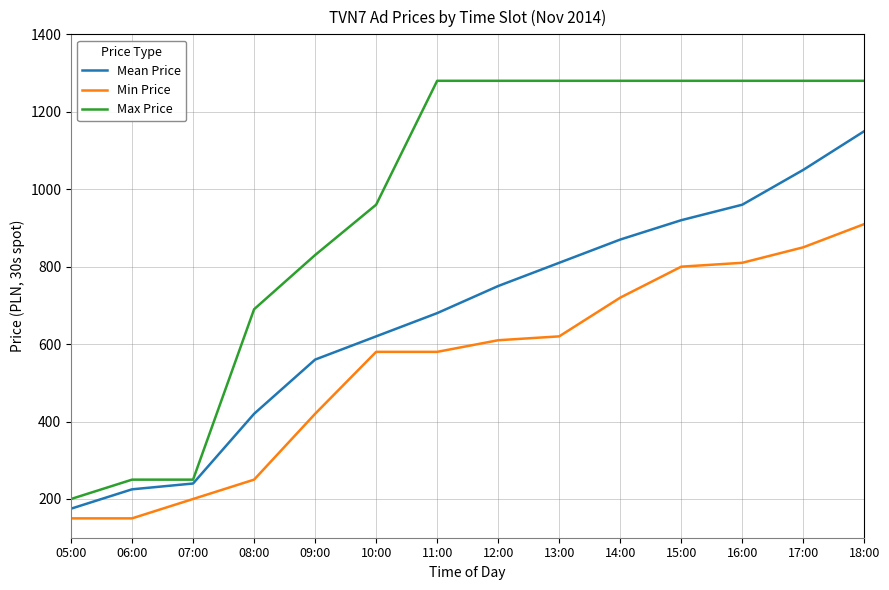

Rank the series at 06:00 from lowest to highest value.

Min Price, Mean Price, Max Price